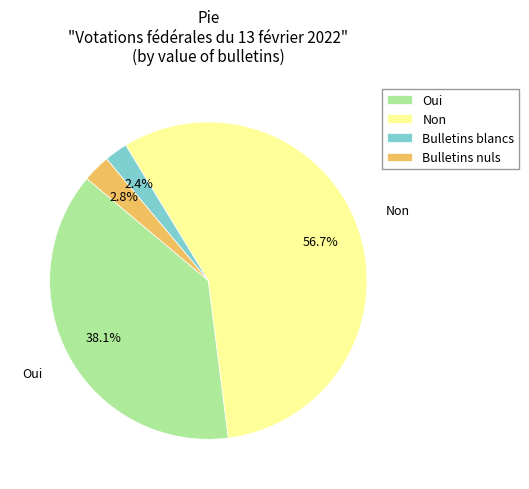

Combined, do Bulletins blancs and Non account for over 50%?

Yes